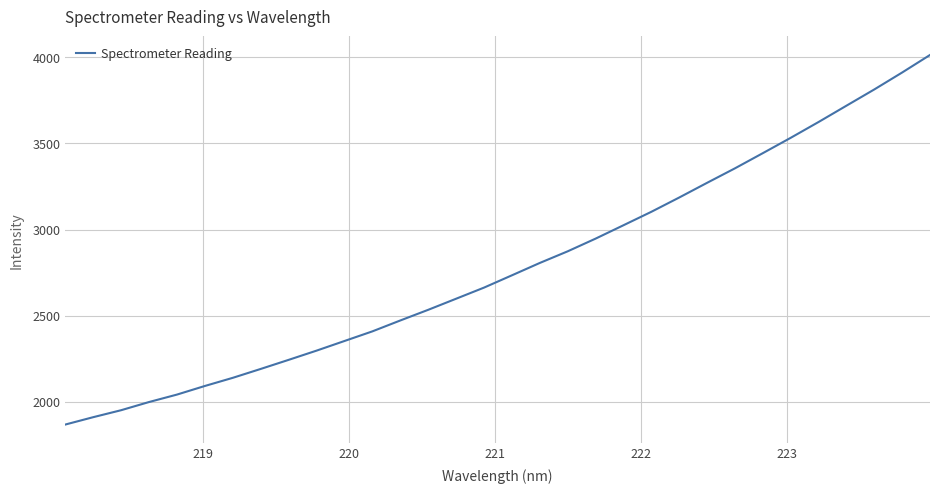

Is this an area chart (filled region under the line)?

No